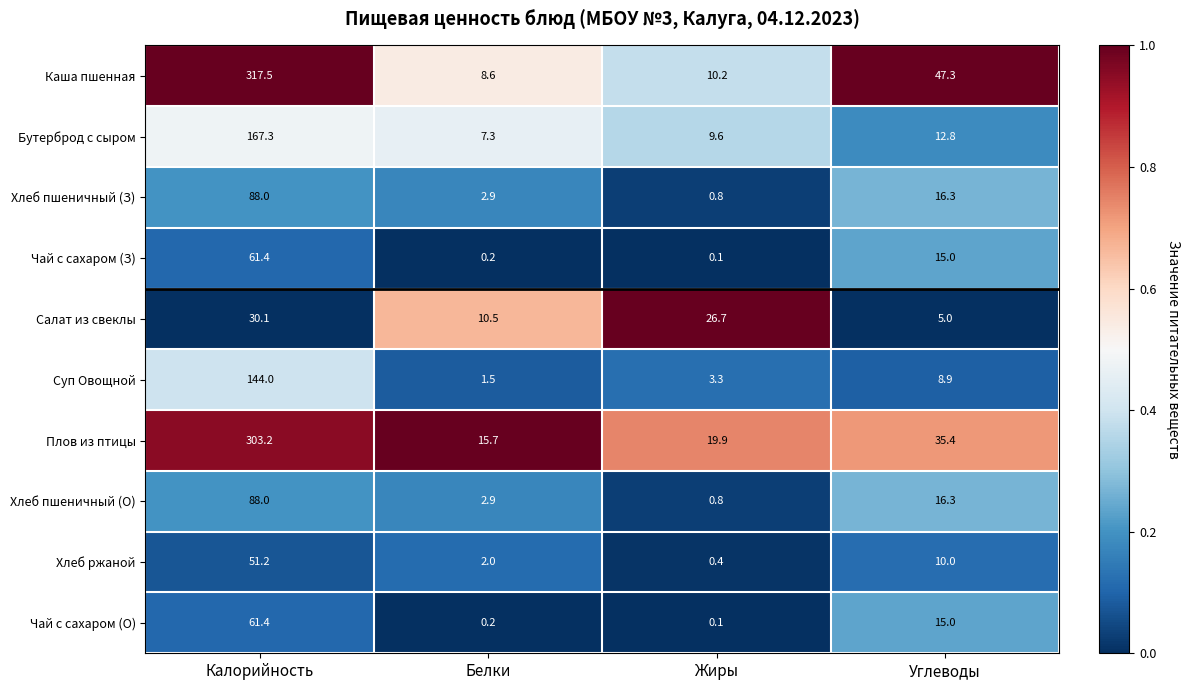

What is the difference between the second highest and second lowest values in the Хлеб пшеничный (О) series?

13.4